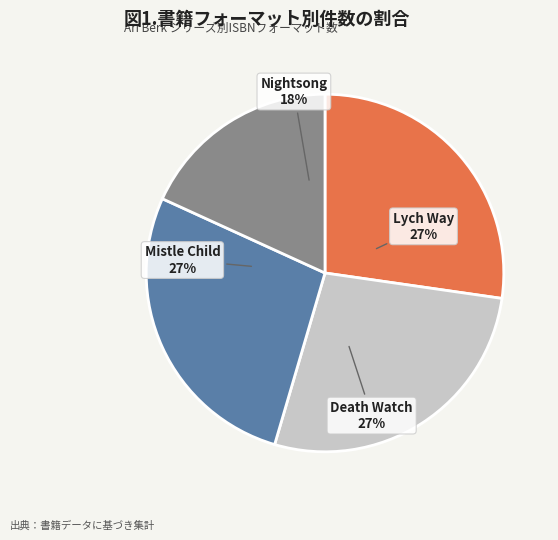

Do Mistle Child and Death Watch together represent more than half of the pie?

Yes